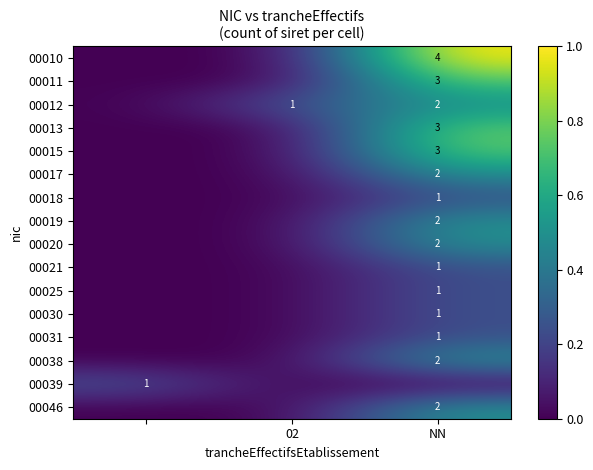

The 00018 series shows 1 at NN. True or false?

True